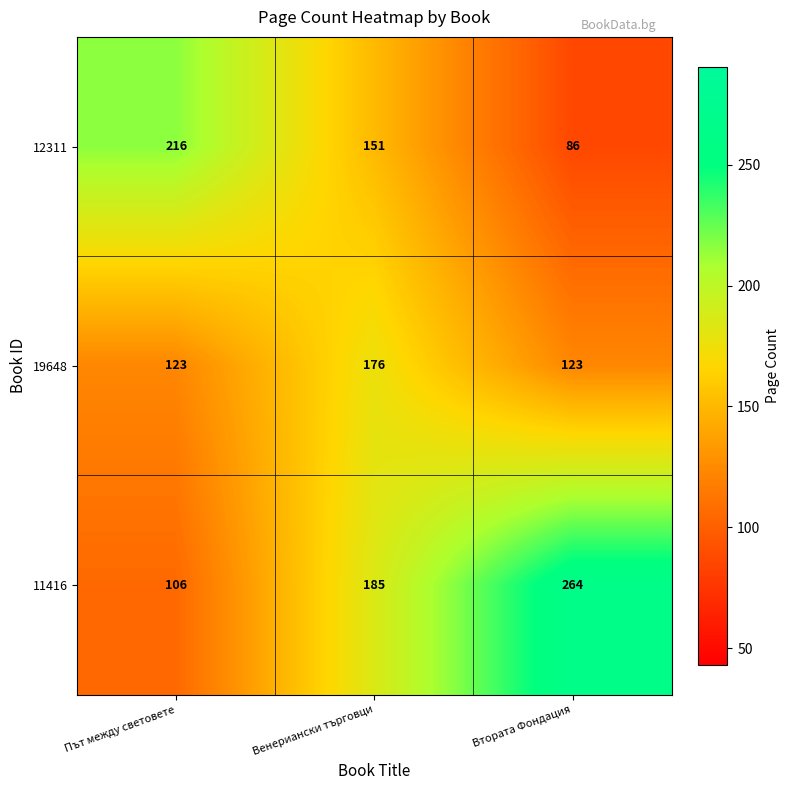

True or false: 11416 has a value of 264 at Втората Фондация.

True